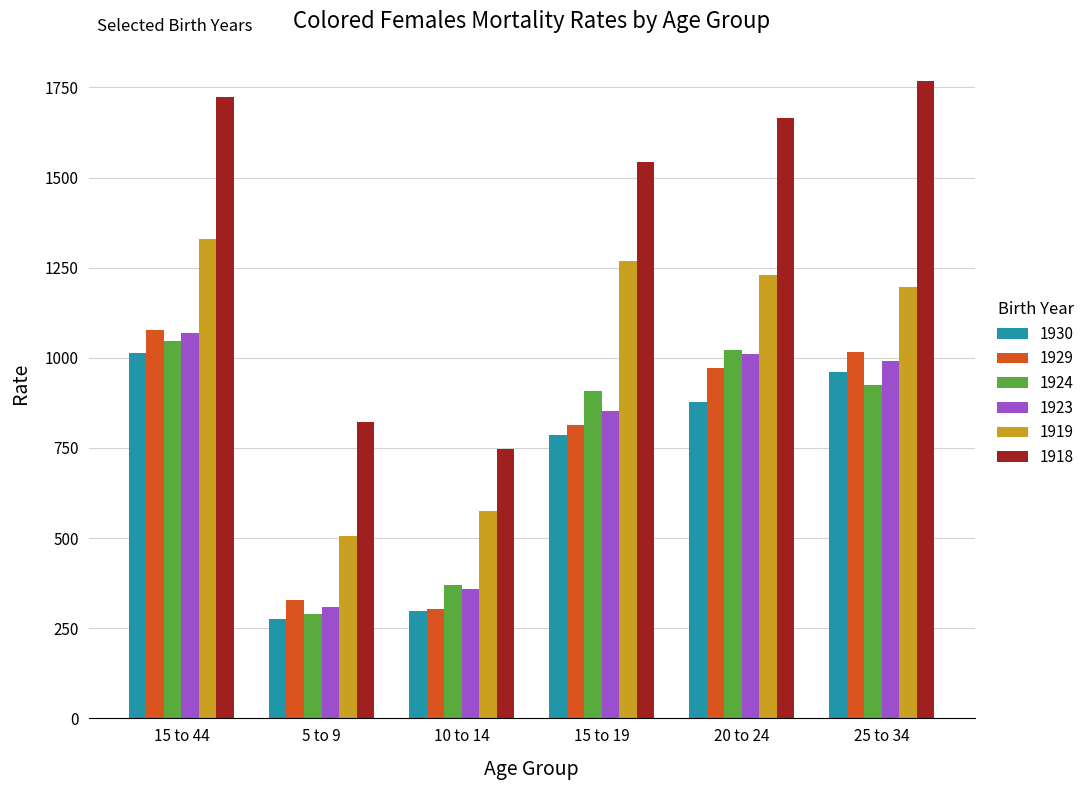

What is the difference between the maximum and minimum values in the 1930 series?

738.0